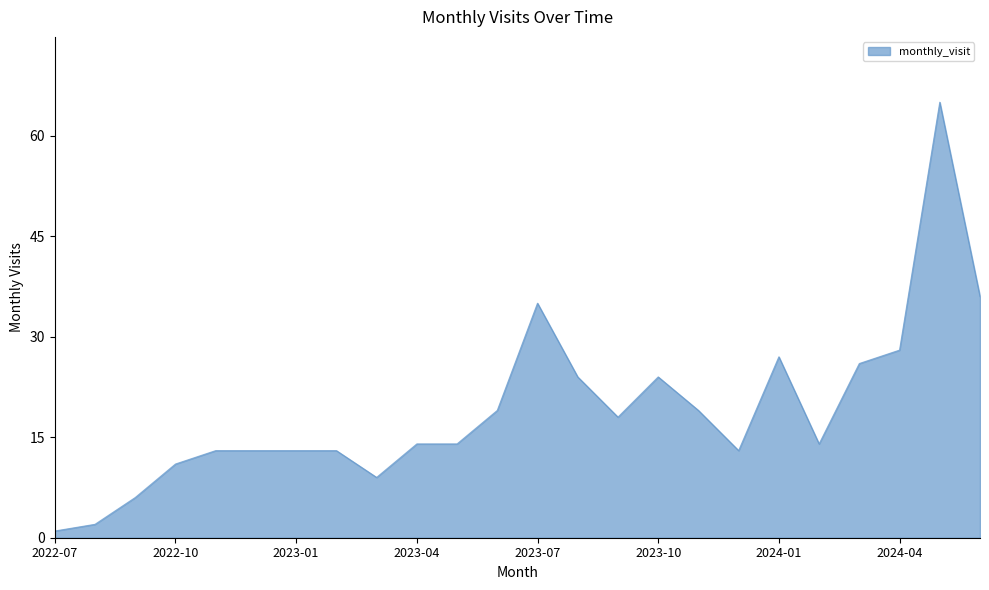

What is the greatest value displayed?

65